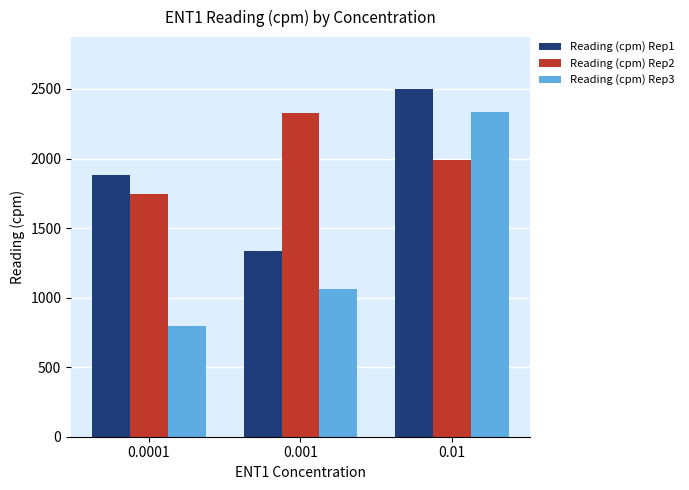

What is the average value of the Reading (cpm) Rep3 series?

1399